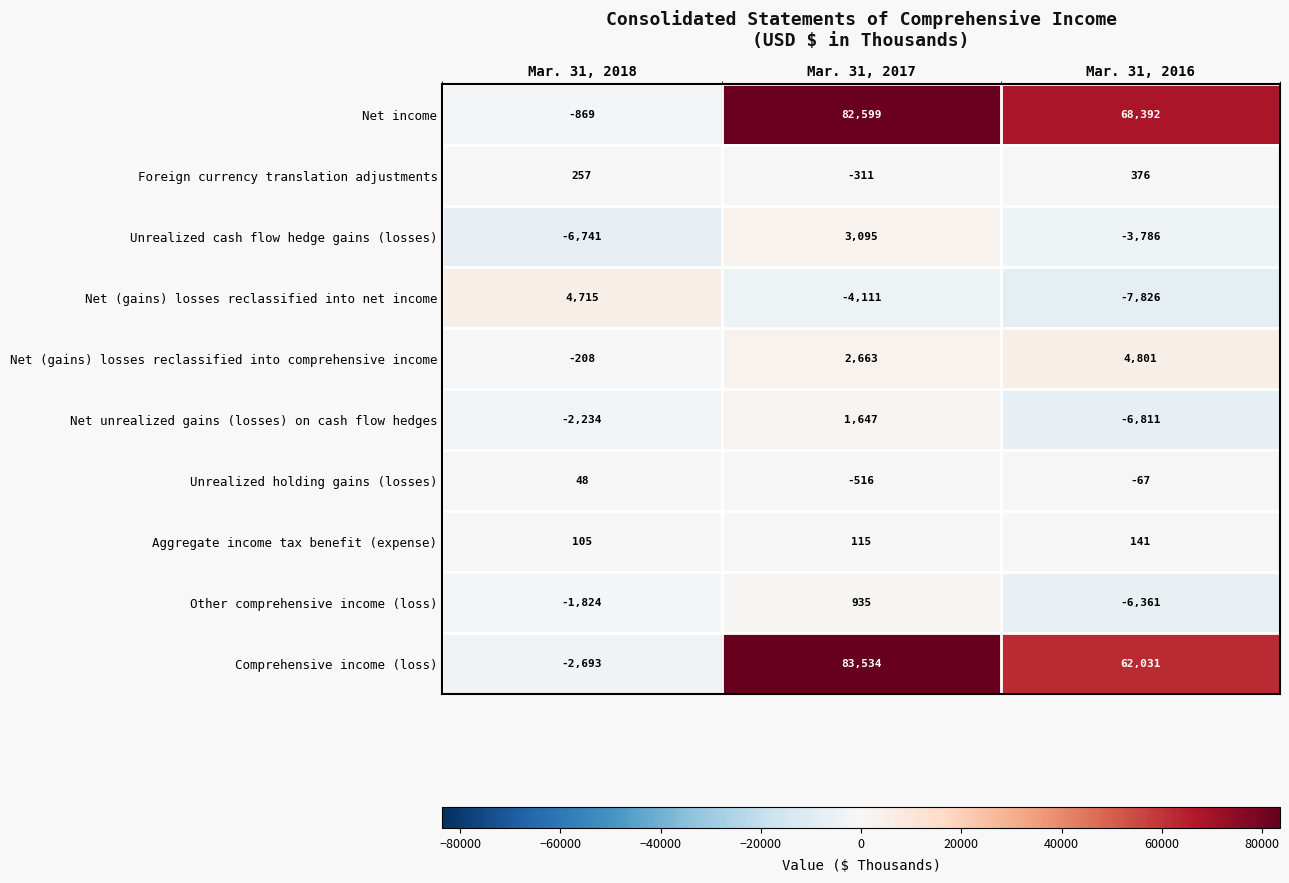

What is the average value of the Foreign currency translation adjustments series?

107